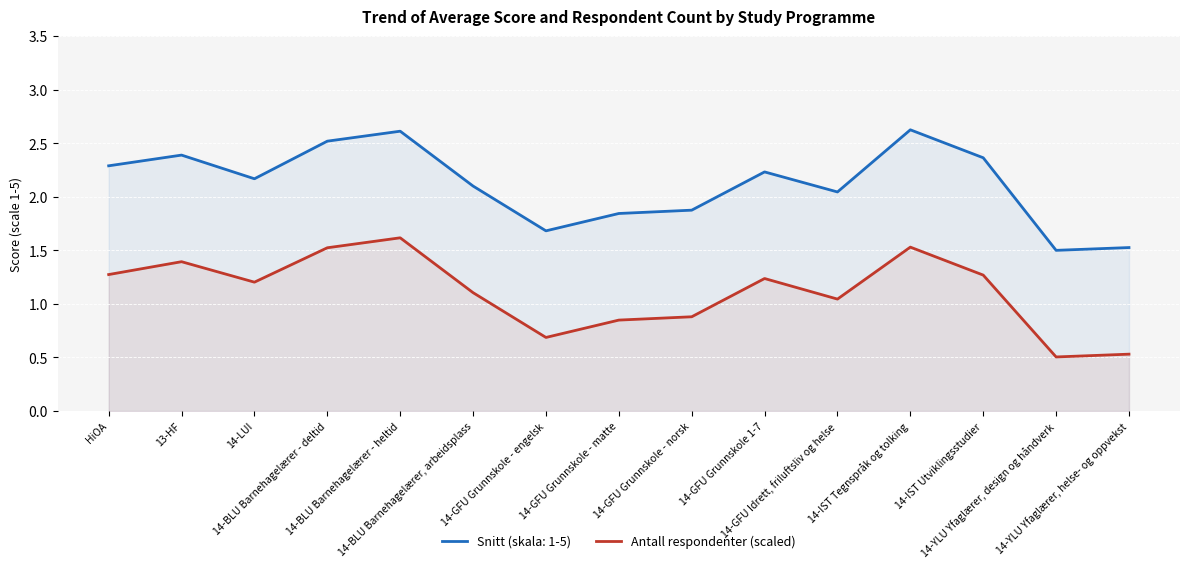

The chart shows a value of 0.4 at 14-BLU Barnehagelærer - deltid. True or false?

False